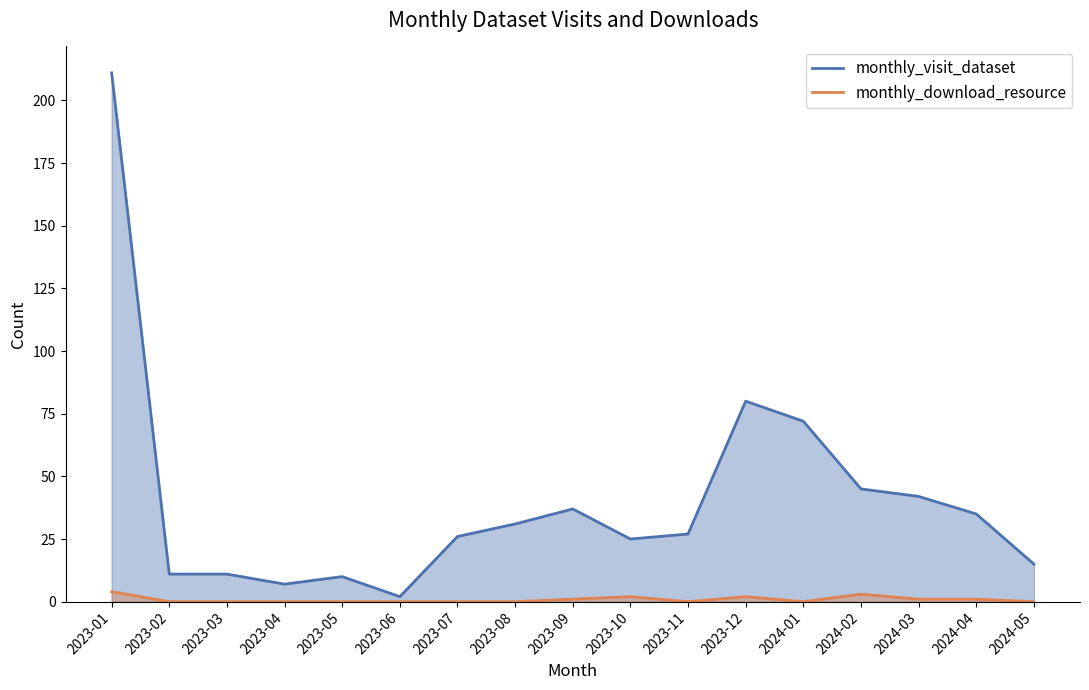

What is the average value of the monthly_download_resource series?

1